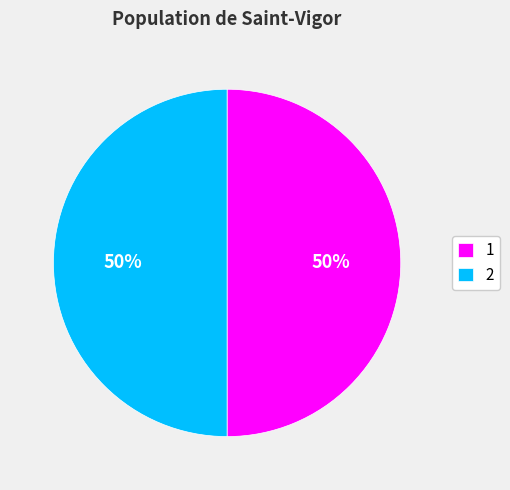

Do 2 and 1 together represent more than half of the pie?

Yes